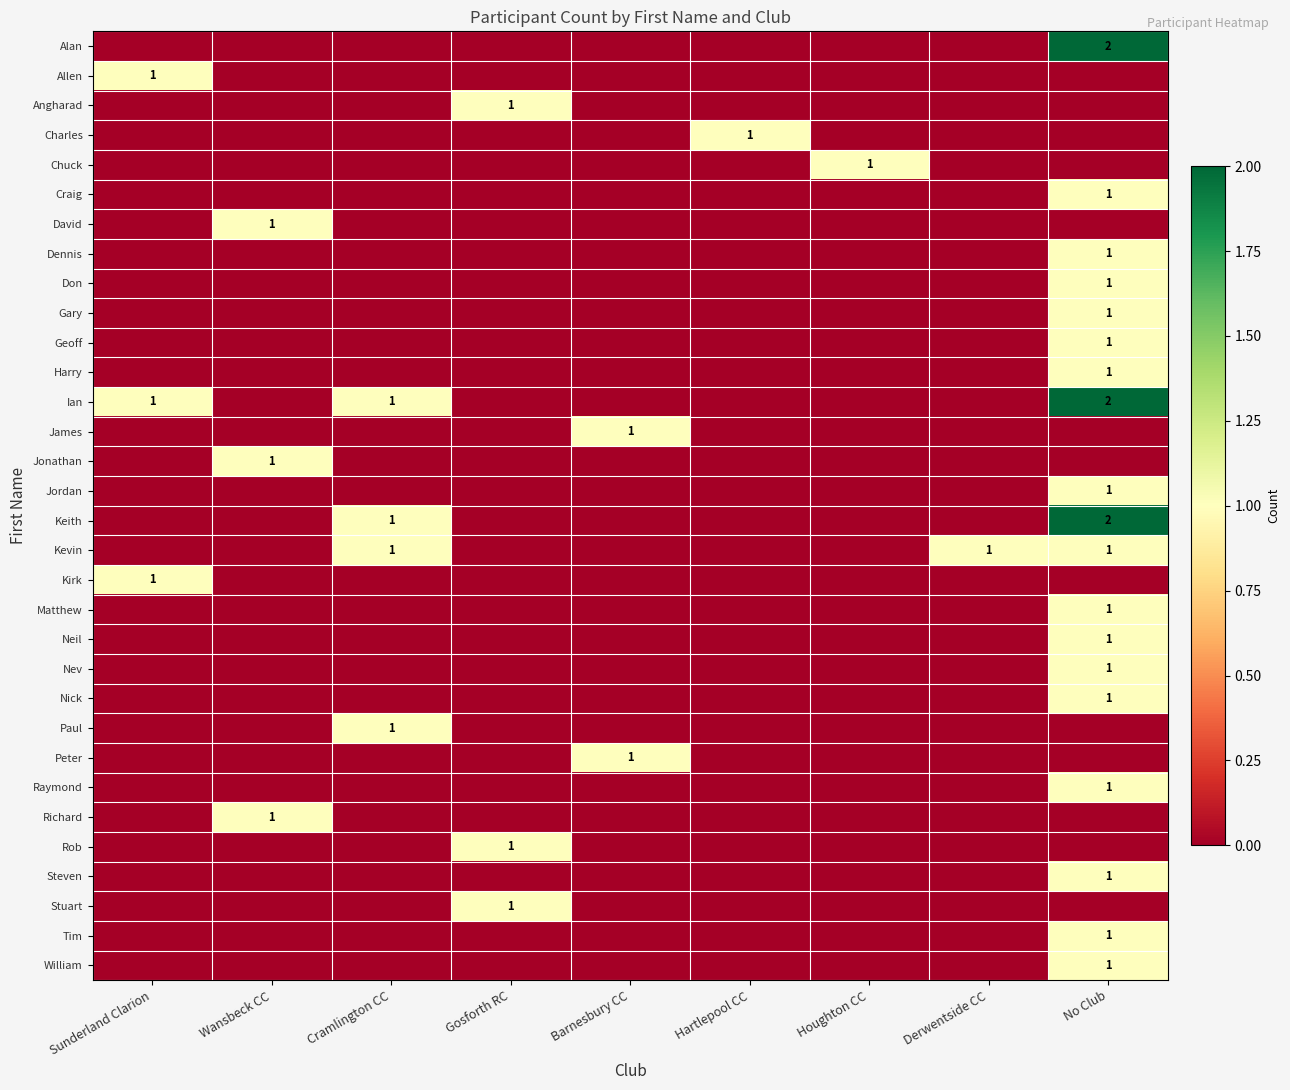

Rank the series by their maximum value, from lowest to highest.

Allen, Angharad, Charles, Chuck, Craig, David, Dennis, Don, Gary, Geoff, Harry, James, Jonathan, Jordan, Kevin, Kirk, Matthew, Neil, Nev, Nick, Paul, Peter, Raymond, Richard, Rob, Steven, Stuart, Tim, William, Alan, Ian, Keith